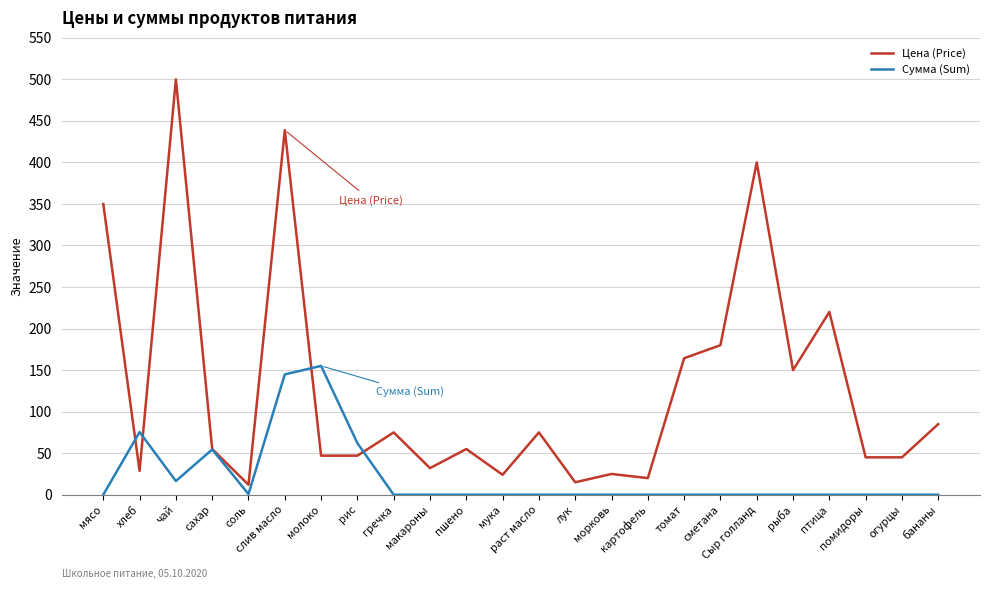

Which label corresponds to the largest value in the chart?

чай